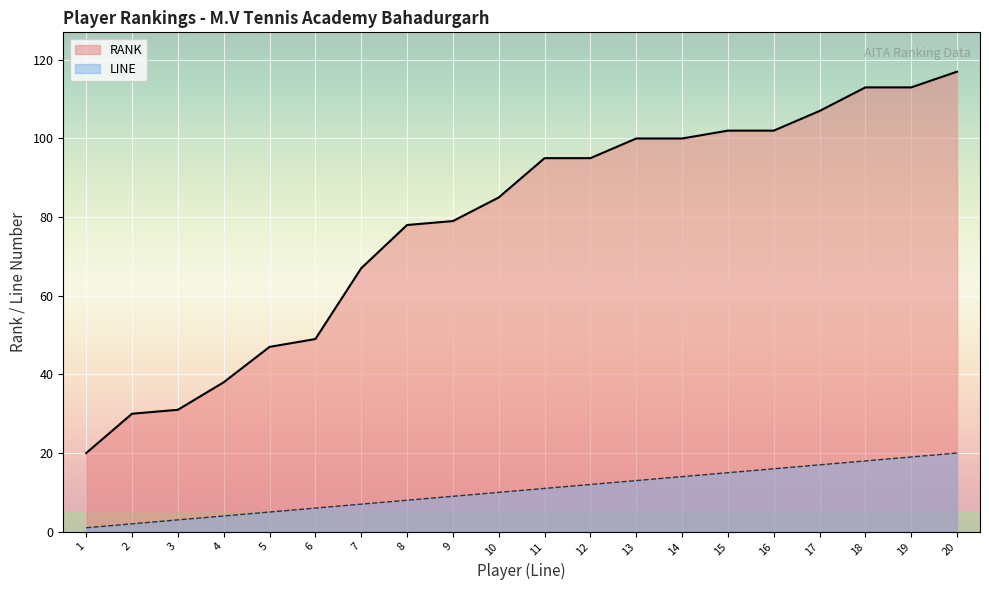

True or false: LINE has a value of 18 at 18.

True